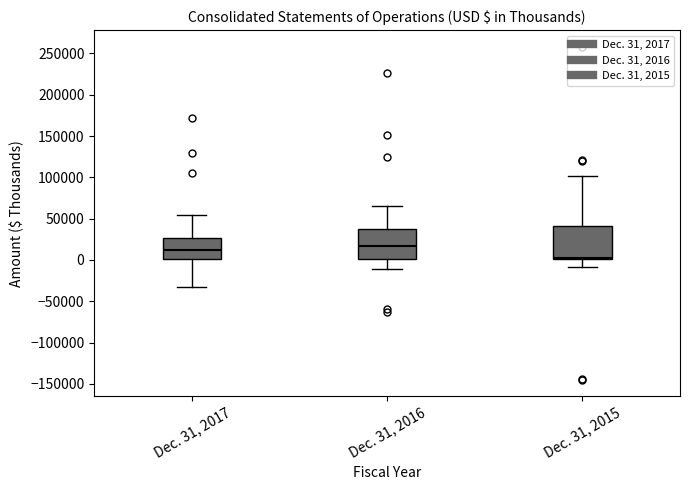

Reading left to right, read every box against the y-axis: the position of its median line, the range the box covers, and the ends of its whiskers. The values are not printed on the chart, so give them approximately, as read against the axis.

Dec. 31, 2017: median 10000, box 0 to 25000, whiskers -30000 to 55000
Dec. 31, 2016: median 15000, box 0 to 35000, whiskers -10000 to 65000
Dec. 31, 2015: median 5000, box 0 to 40000, whiskers -10000 to 100000